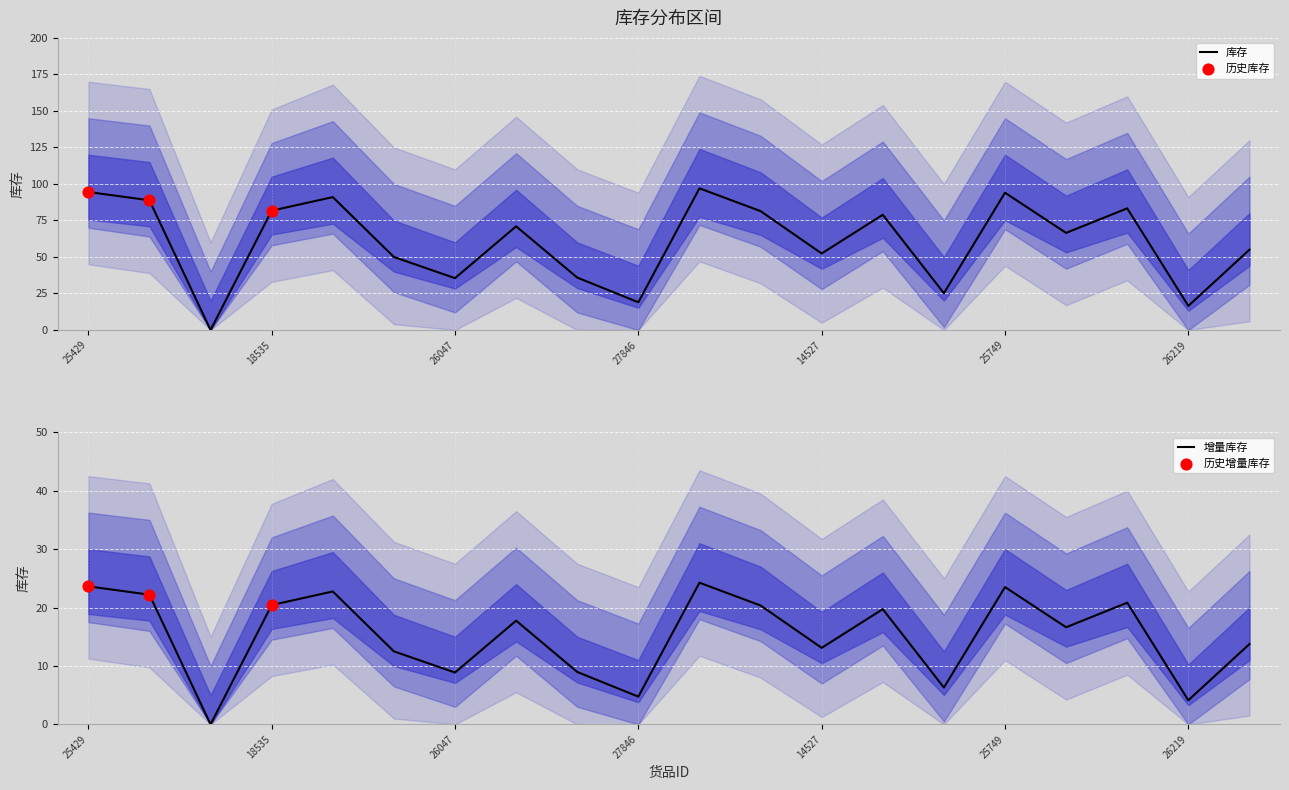

At how many categories does at least one series exceed 118?

14